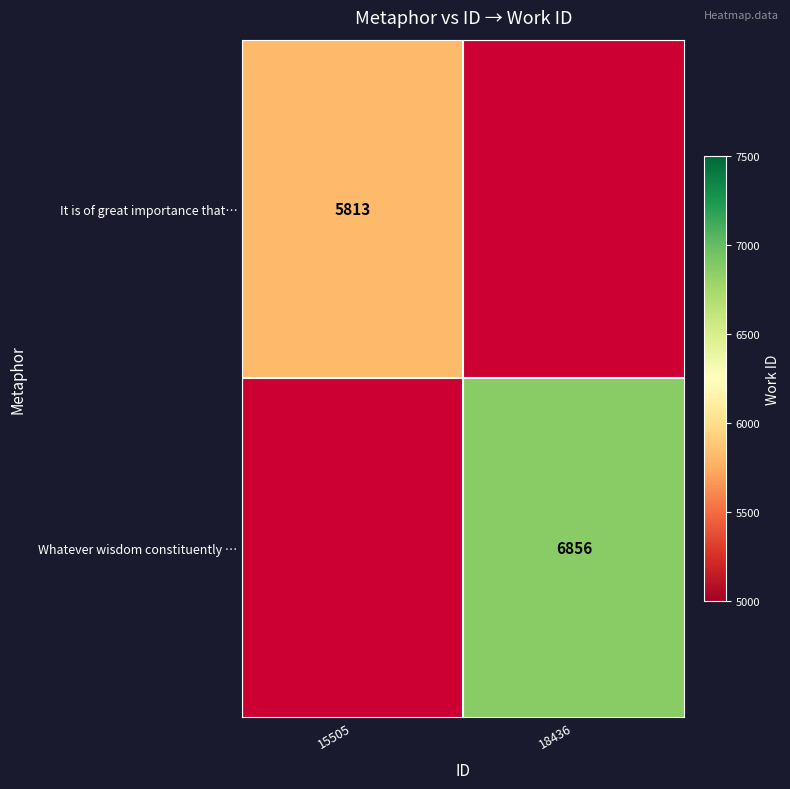

Which label corresponds to the largest value in the chart?

18436